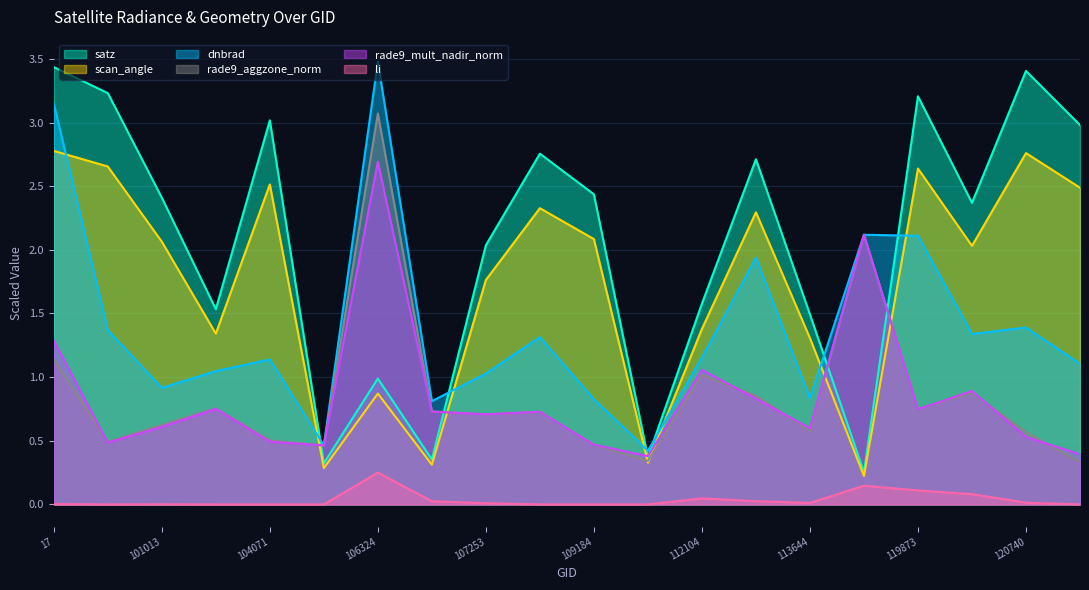

Reading left to right, list all the values displayed in this chart.

dnbrad: 17=3.2	100887=1.4	101013=0.9	103720=1.0	104071=1.1	104431=0.5	106324=3.5	107081=0.8	107253=1.0	108308=1.3	109184=0.8	109895=0.4	112104=1.2	113477=1.9	113644=0.8	119351=2.1	119873=2.1	120041=1.3	120740=1.4	121771=1.1
satz: 17=3.4	100887=3.2	101013=2.4	103720=1.5	104071=3.0	104431=0.3	106324=1.0	107081=0.4	107253=2.0	108308=2.8	109184=2.4	109895=0.4	112104=1.6	113477=2.7	113644=1.5	119351=0.3	119873=3.2	120041=2.4	120740=3.4	121771=3.0
scan_angle: 17=2.8	100887=2.7	101013=2.1	103720=1.3	104071=2.5	104431=0.3	106324=0.9	107081=0.3	107253=1.8	108308=2.3	109184=2.1	109895=0.3	112104=1.4	113477=2.3	113644=1.3	119351=0.2	119873=2.6	120041=2.0	120740=2.8	121771=2.5
rade9_mult_nadir_norm: 17=1.3	100887=0.5	101013=0.6	103720=0.8	104071=0.5	104431=0.5	106324=2.7	107081=0.7	107253=0.7	108308=0.7	109184=0.5	109895=0.4	112104=1.1	113477=0.8	113644=0.6	119351=2.1	119873=0.7	120041=0.9	120740=0.5	121771=0.4
rade9_aggzone_norm: 17=1.1	100887=0.5	101013=0.6	103720=0.8	104071=0.5	104431=0.5	106324=3.1	107081=0.7	107253=0.7	108308=0.7	109184=0.5	109895=0.3	112104=1.0	113477=0.9	113644=0.6	119351=2.1	119873=0.7	120041=0.9	120740=0.6	121771=0.3
li: 17=0.0	100887=0.0	101013=0.0	103720=0.0	104071=0.0	104431=0.0	106324=0.2	107081=0.0	107253=0.0	108308=0.0	109184=0.0	109895=0.0	112104=0.0	113477=0.0	113644=0.0	119351=0.1	119873=0.1	120041=0.1	120740=0.0	121771=0.0